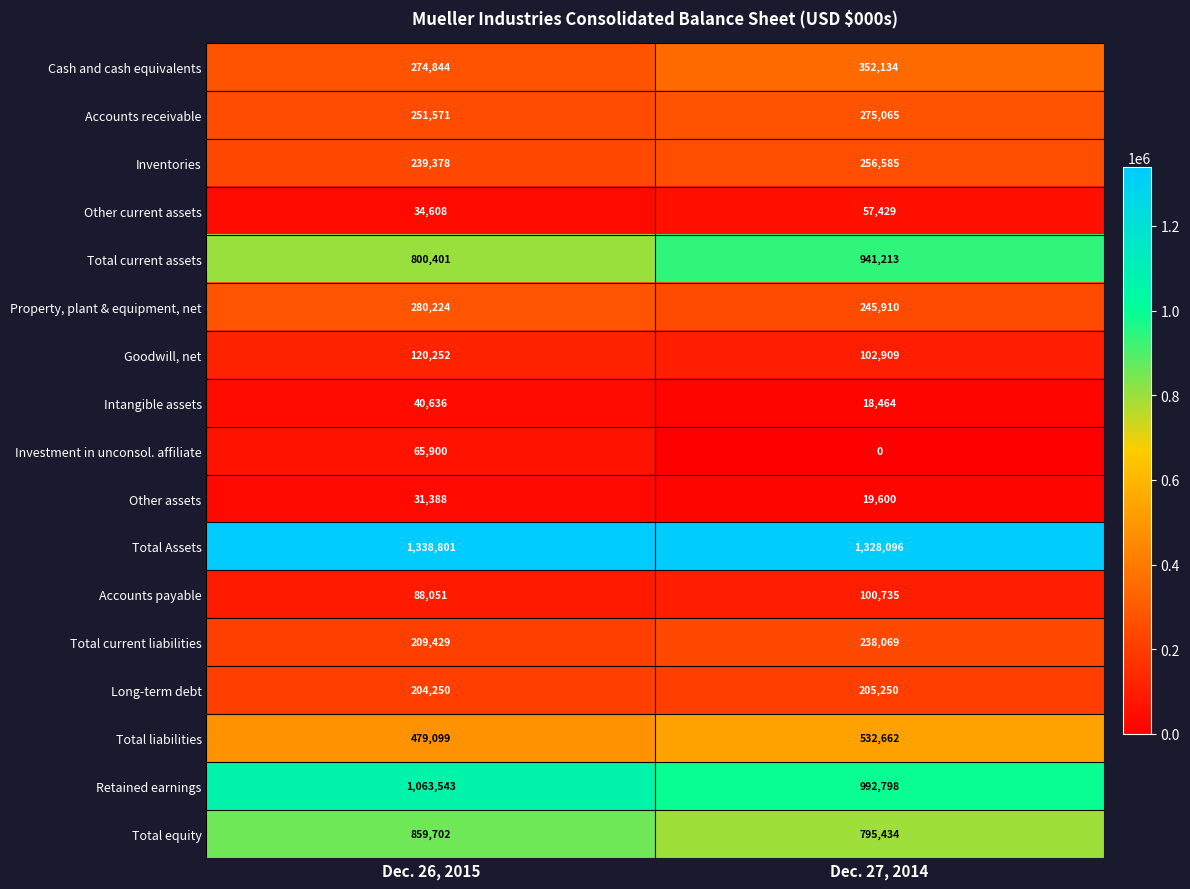

What is the spread (max minus min) of values at Dec. 26, 2015?

1307413